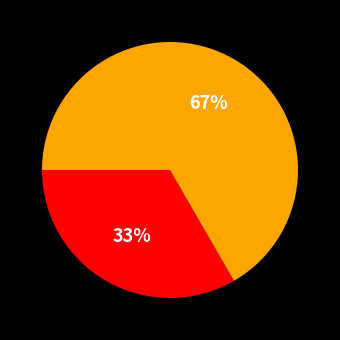

To the nearest percent, what is the average slice percentage?

50%